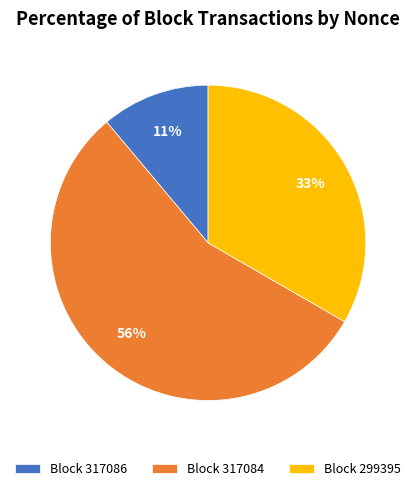

To the nearest percent, what percentage of the pie is Block 317086?

11%